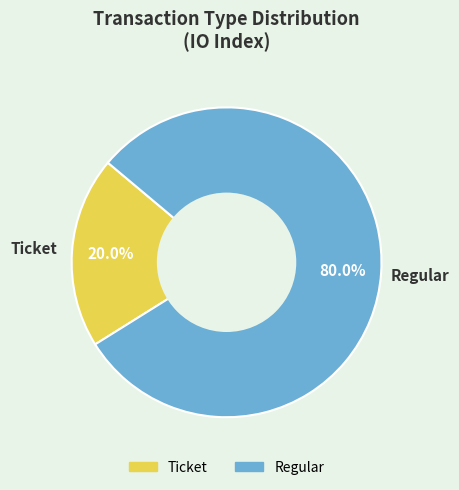

Is Ticket the majority of the pie?

No